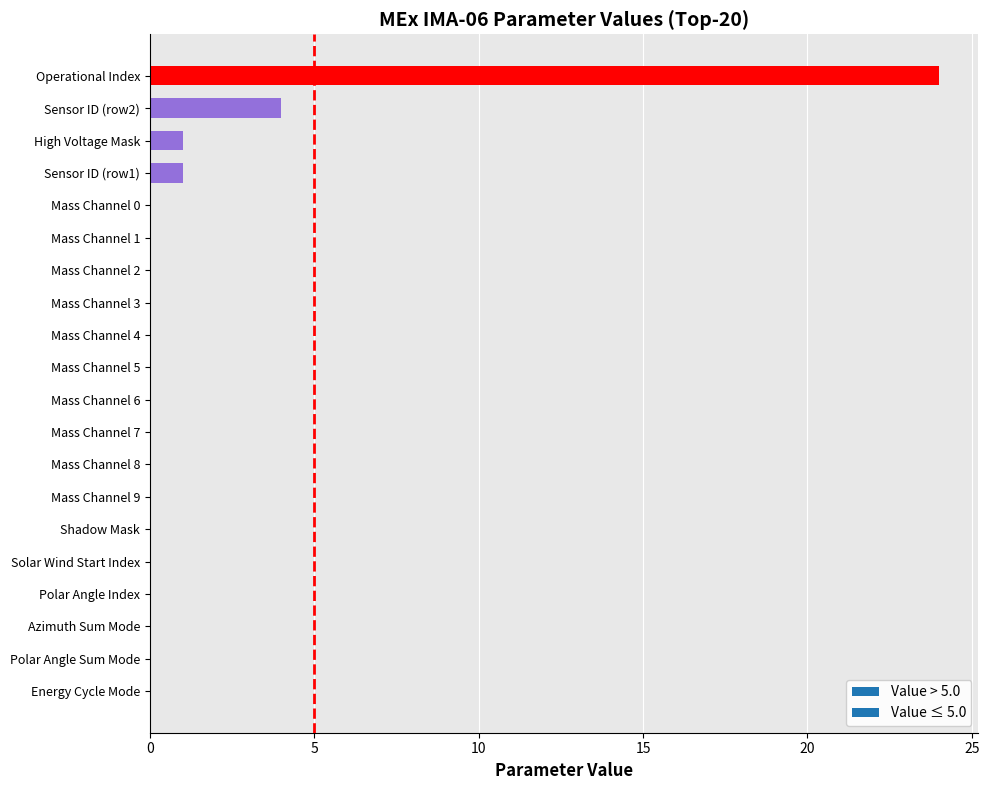

The chart shows a value of 4 at Sensor ID (row2). True or false?

True